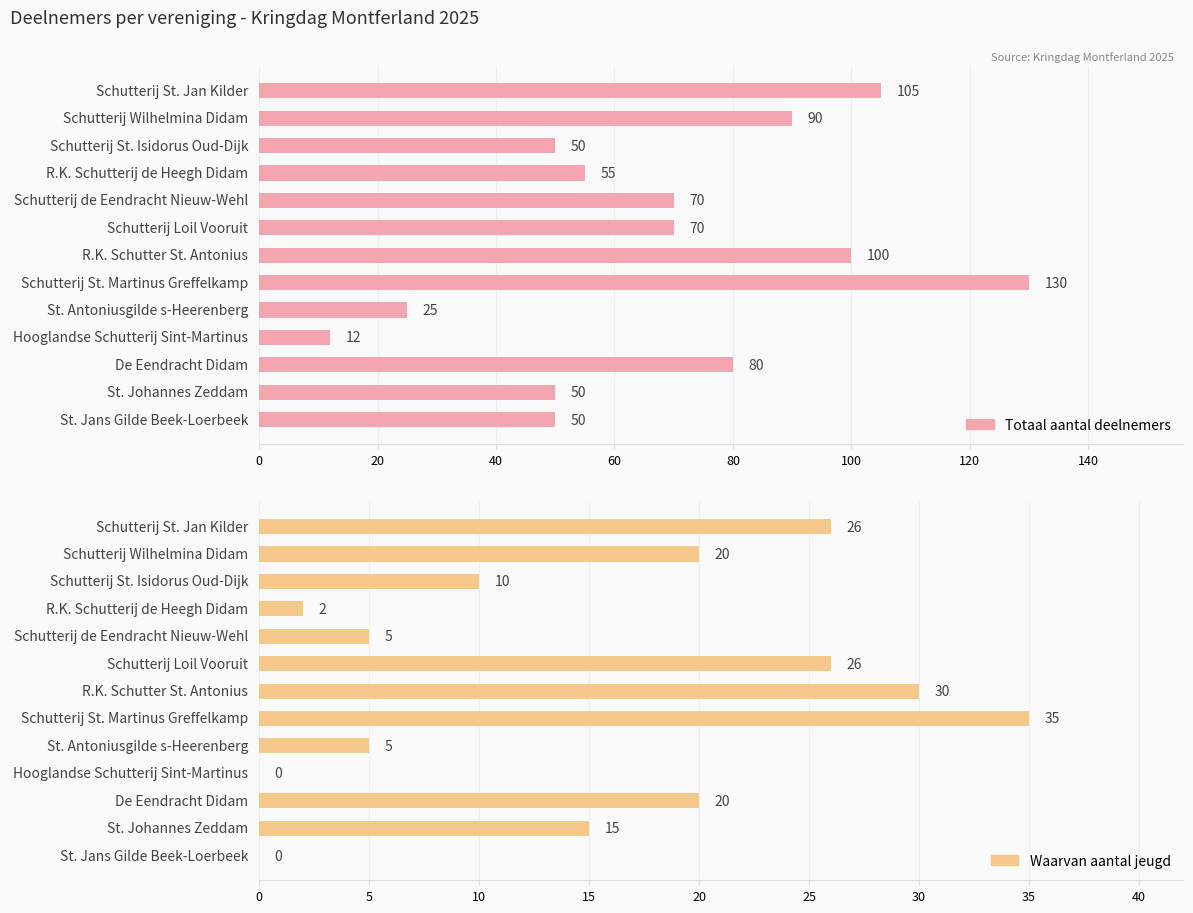

Rank the series by their average value, from lowest to highest.

Waarvan aantal jeugd, Totaal aantal deelnemers